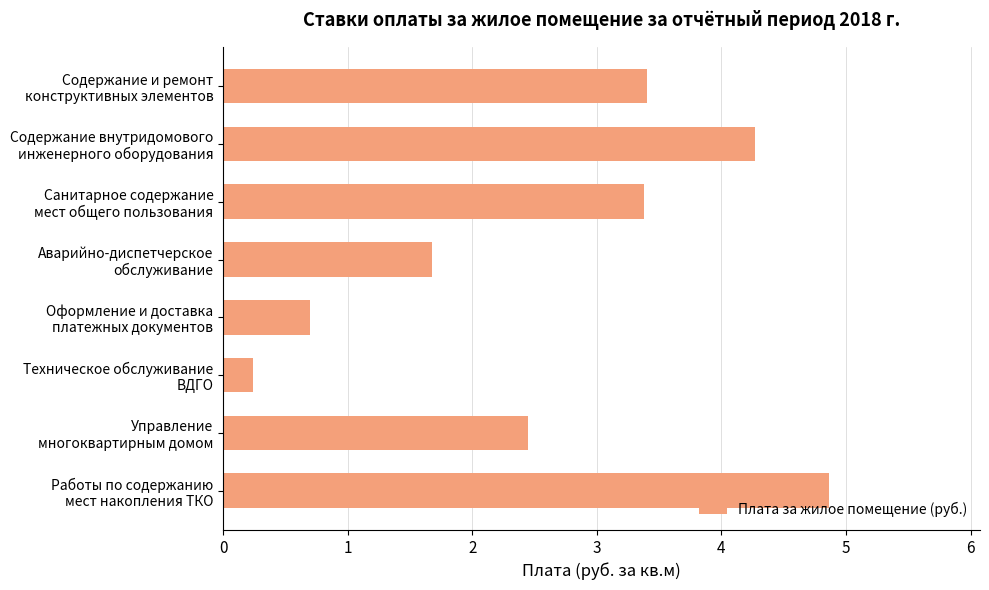

Reading top to bottom, what are all the values shown in this chart?

3.4	4.3	3.4	1.7	0.7	0.2	2.5	4.9